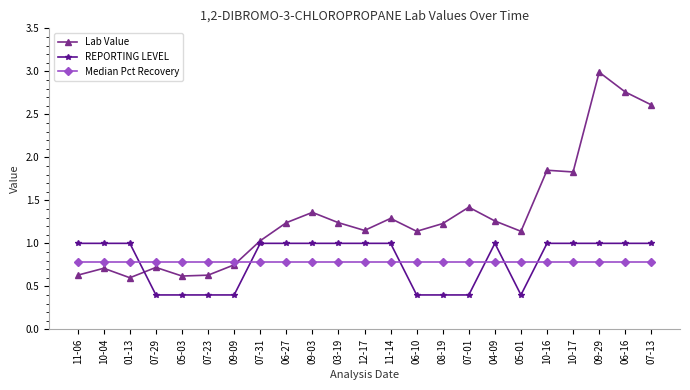

How many lines are shown in the chart?

3